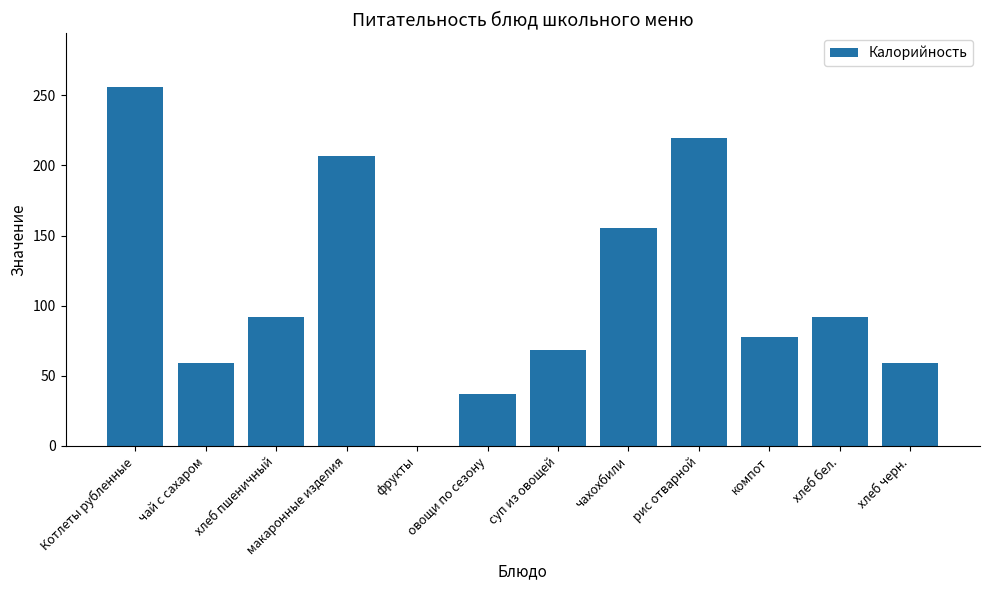

The chart shows a value of 37.0 at овощи по сезону. True or false?

True